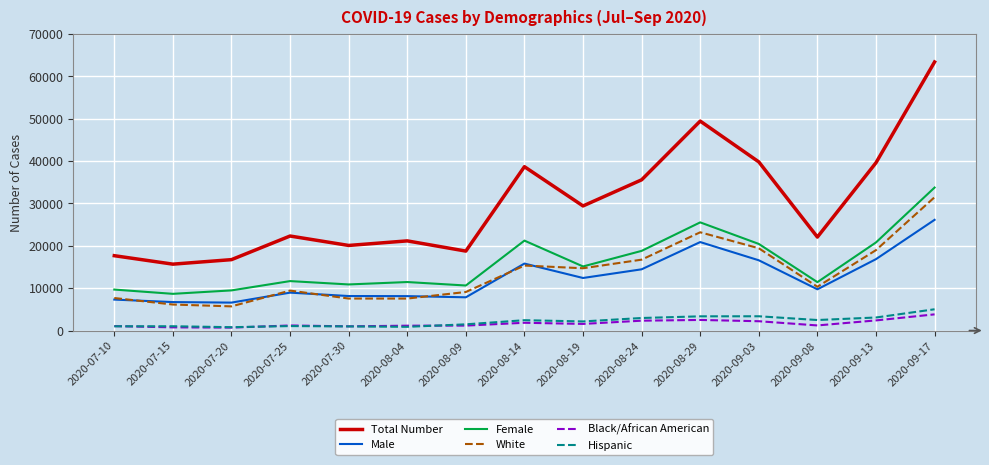

Which series has the widest spread of values?

Total Number